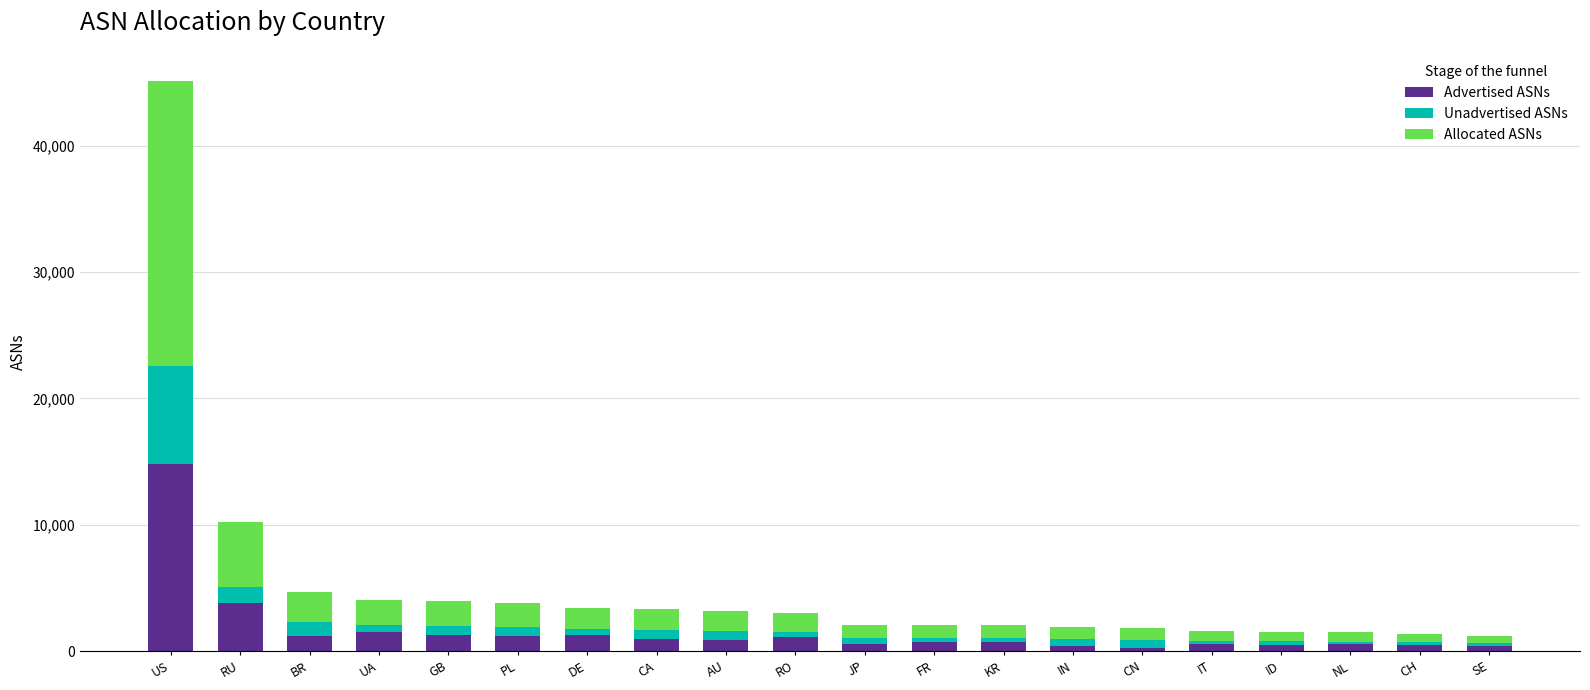

How many series are shown in this chart?

3